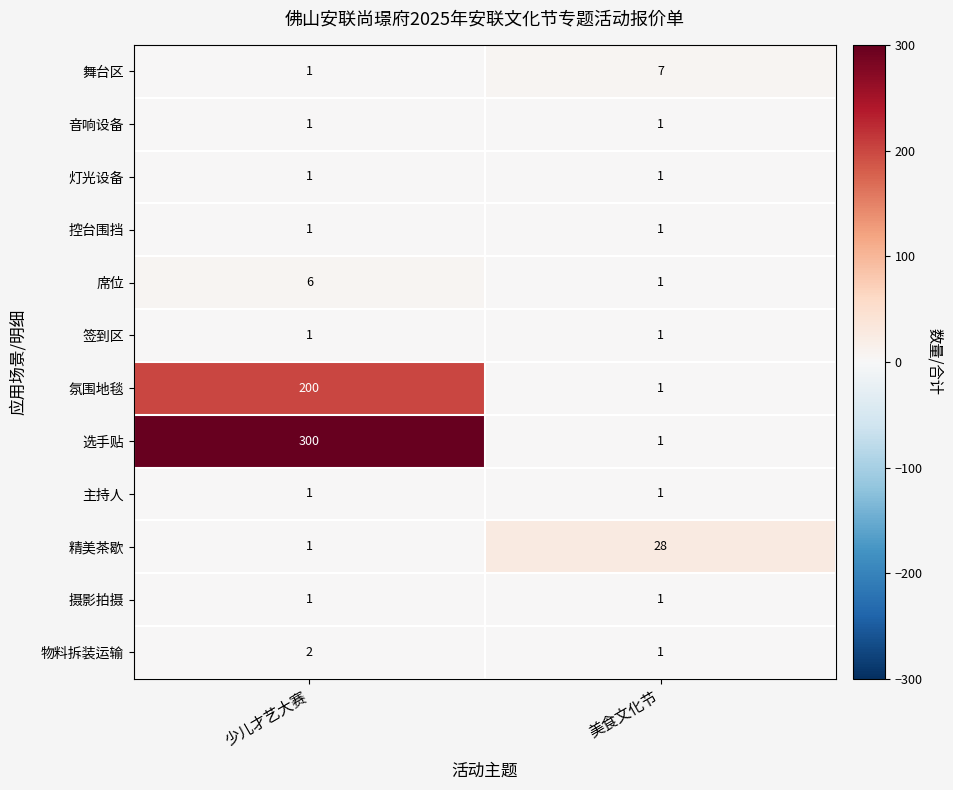

Rank the categories by 舞台区 value from highest to lowest.

美食文化节, 少儿才艺大赛